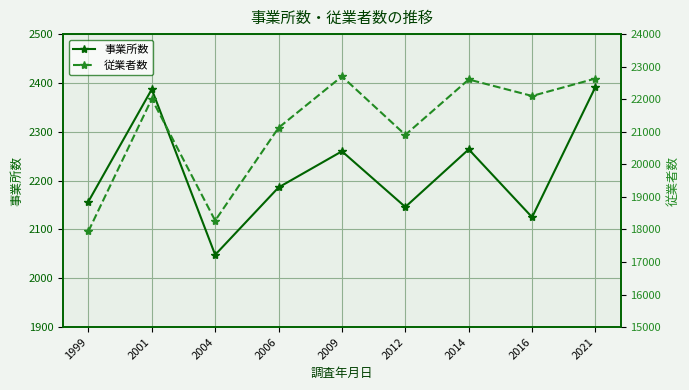

What is the difference between the highest and lowest values at 2014?

20342